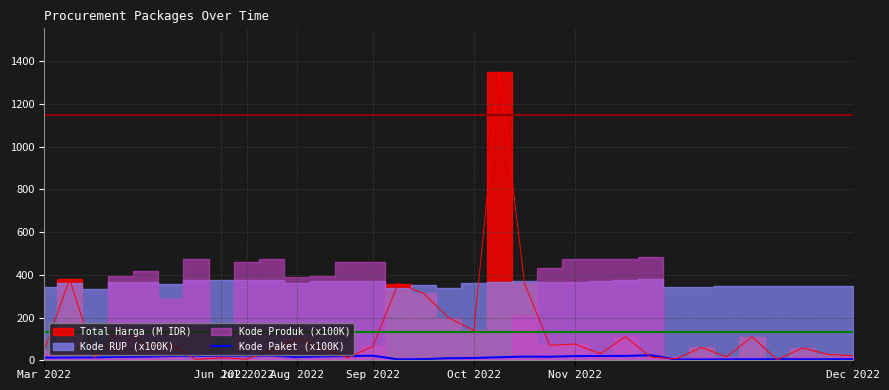

What is the minimum value shown in the chart?

3.8